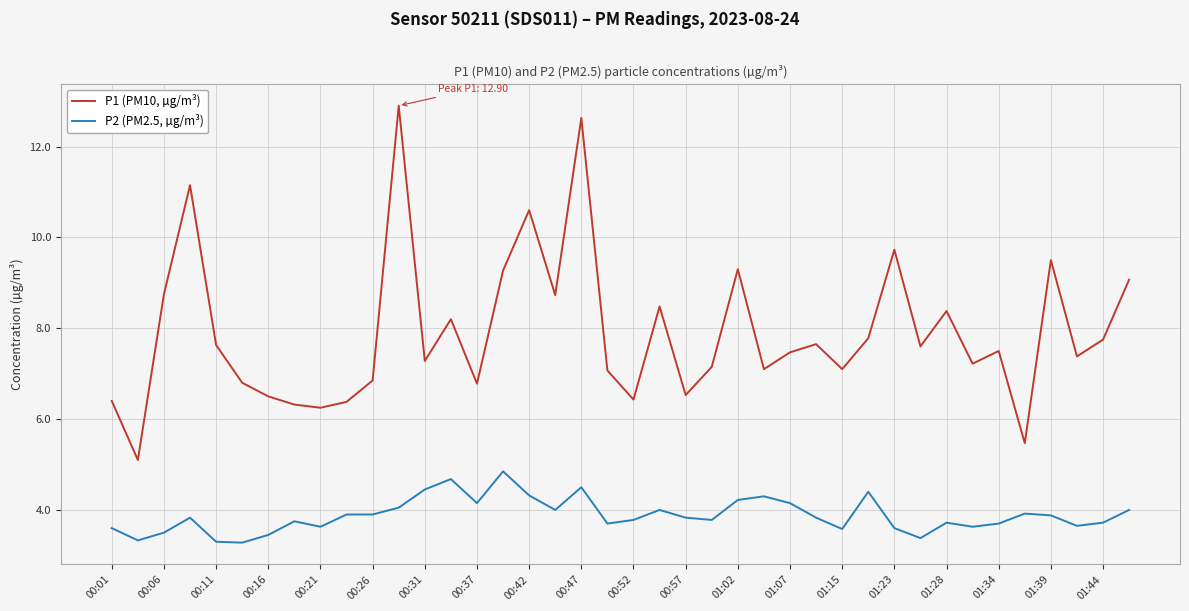

True or false: P1 (PM10, µg/m³) and P2 (PM2.5, µg/m³) intersect in this chart.

False